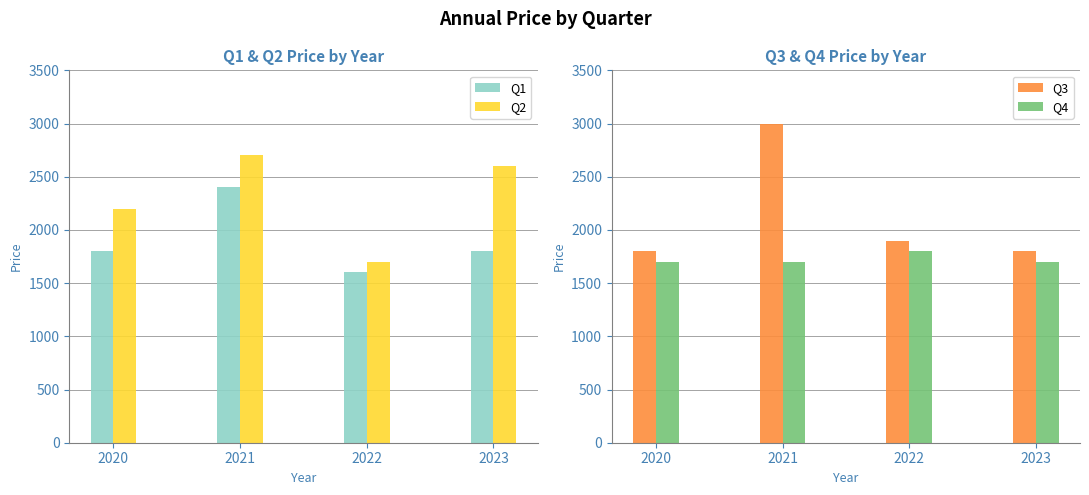

At how many categories does at least one series exceed 2028?

3